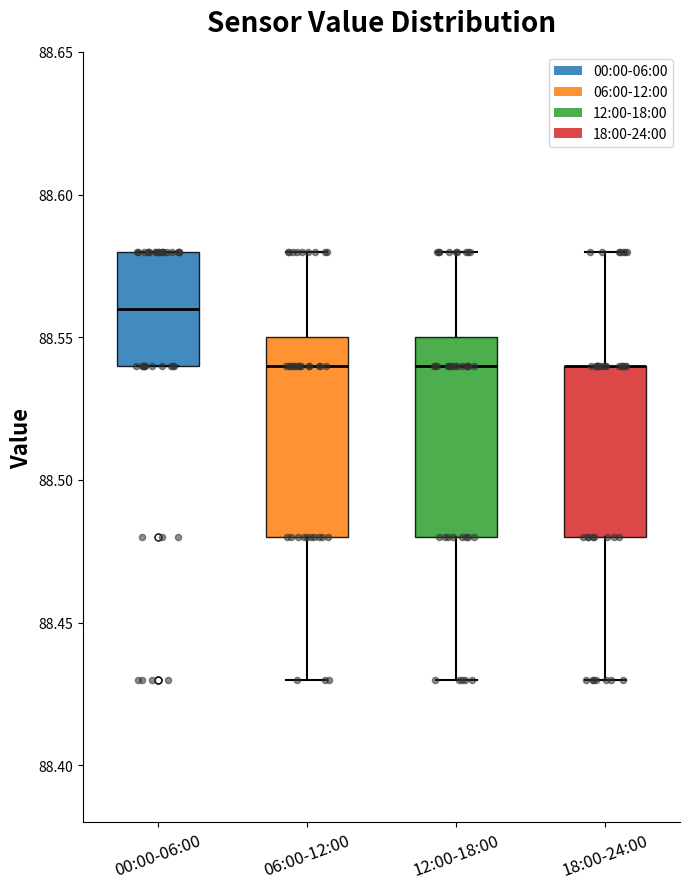

Reading left to right, transcribe this box plot: for each box, give where its median line is, the range the box spans, and where its two whiskers end, as read against the y-axis. The values are not printed on the chart, so give them approximately, as read against the axis.

00:00-06:00: median 88.56, box 88.54 to 88.58, whiskers 88.54 to 88.58
06:00-12:00: median 88.54, box 88.48 to 88.55, whiskers 88.43 to 88.58
12:00-18:00: median 88.54, box 88.48 to 88.55, whiskers 88.43 to 88.58
18:00-24:00: median 88.54 (drawn on the box's upper edge), box 88.48 to 88.54, whiskers 88.43 to 88.58